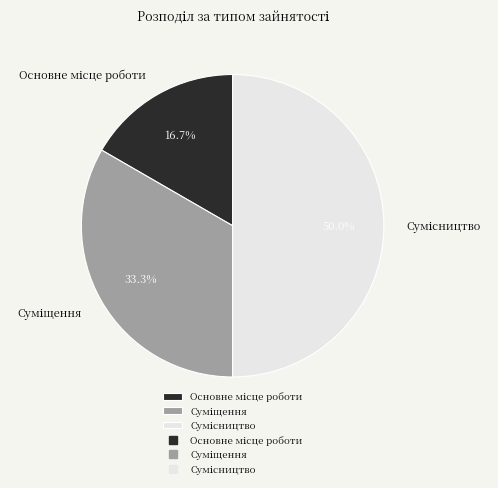

What percentage is the Суміщення slice, to the nearest percent?

33%